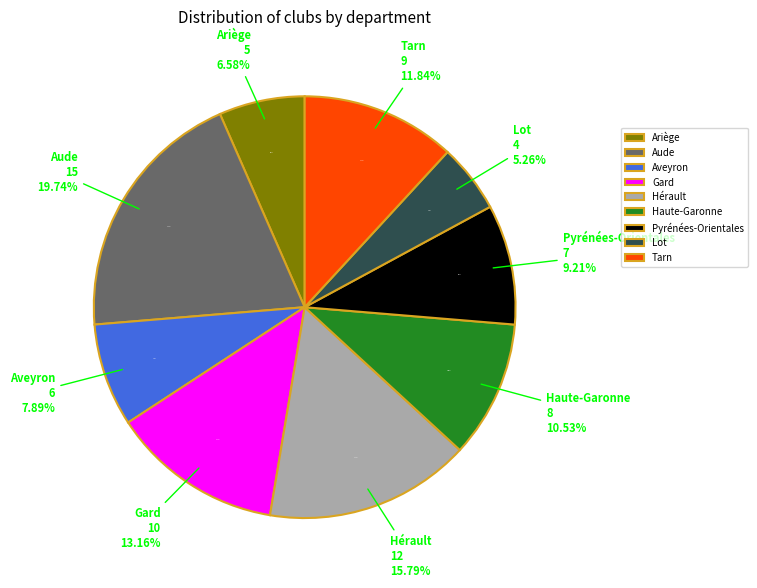

To the nearest percent, what portion does Ariège represent?

7%